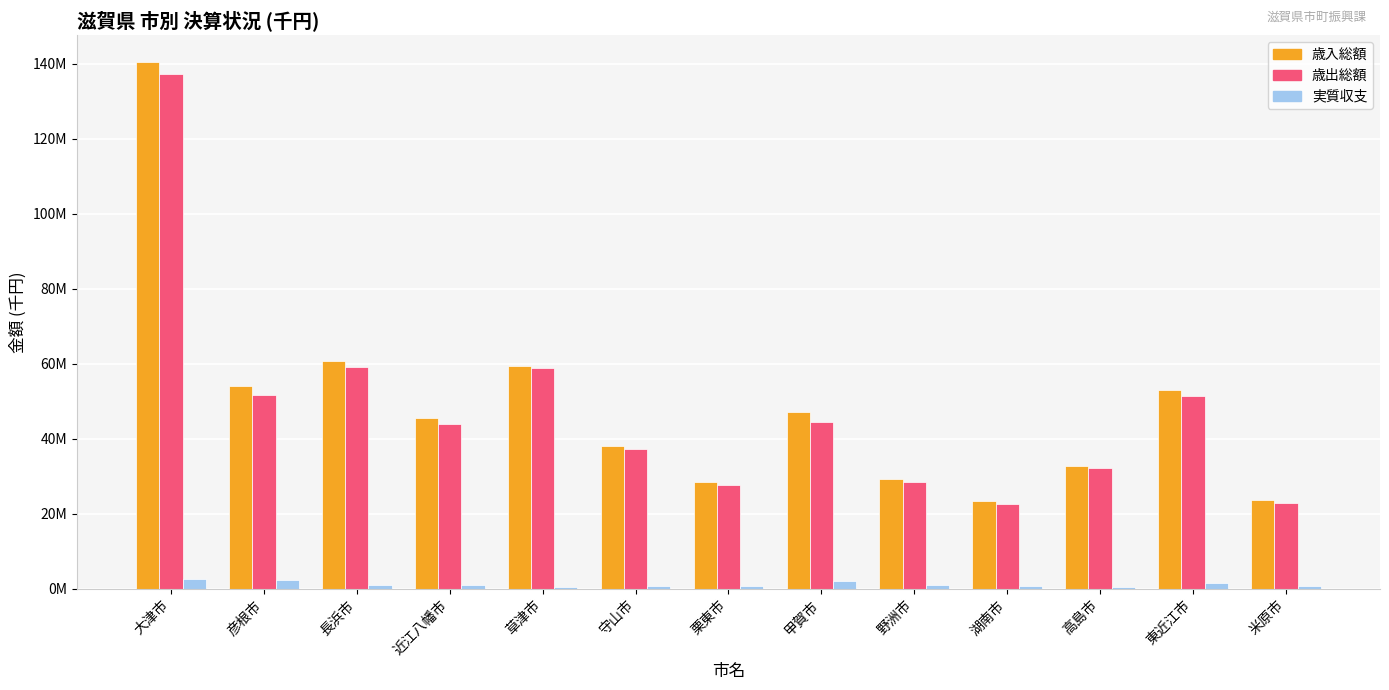

Reading left to right, transcribe all the data shown in this chart.

歳入総額: 大津市=140553945	彦根市=54152282	長浜市=60721514	近江八幡市=45409513	草津市=59471277	守山市=38122791	栗東市=28416764	甲賀市=47185550	野洲市=29341687	湖南市=23459809	高島市=32777672	東近江市=53058314	米原市=23754128
歳出総額: 大津市=137297742	彦根市=51750324	長浜市=59142623	近江八幡市=43981345	草津市=58836957	守山市=37319134	栗東市=27600754	甲賀市=44473326	野洲市=28396097	湖南市=22597961	高島市=32168613	東近江市=51275948	米原市=22848433
実質収支: 大津市=2582332	彦根市=2276776	長浜市=1128839	近江八幡市=905751	草津市=552435	守山市=655232	栗東市=791614	甲賀市=2042067	野洲市=899389	湖南市=746597	高島市=555490	東近江市=1543457	米原市=831892